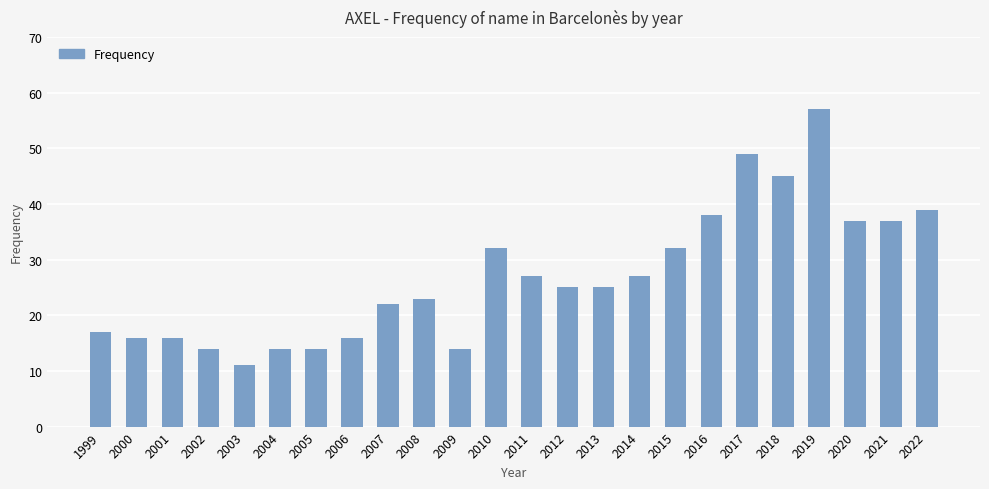

True or false: the data shows 27 at 2011.

True